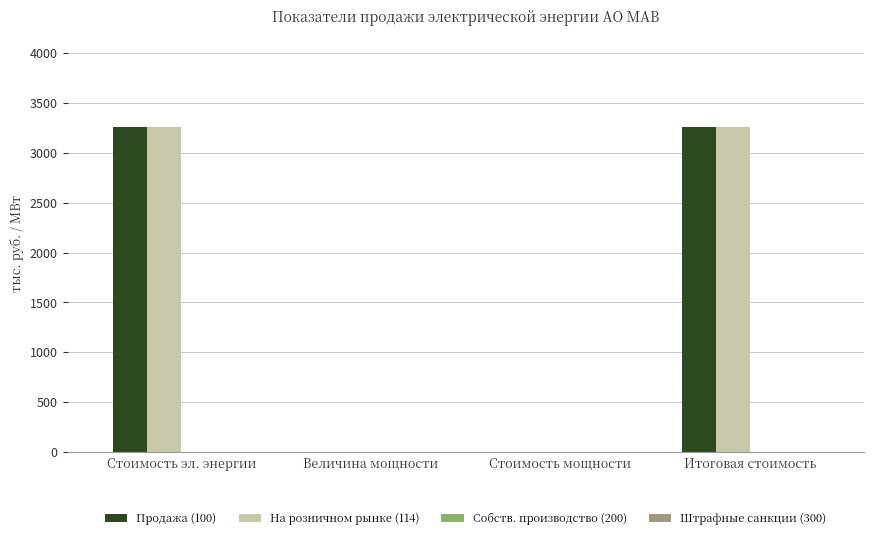

Reading right to left, what are all the values shown in this chart?

Продажа (100): Итоговая стоимость=3261.2	Стоимость мощности=0.0	Величина мощности=0.0	Стоимость эл. энергии=3261.2
На розничном рынке (114): Итоговая стоимость=3261.2	Стоимость мощности=0.0	Величина мощности=0.0	Стоимость эл. энергии=3261.2
Собств. производство (200): Итоговая стоимость=0.0	Стоимость мощности=0.0	Величина мощности=0.0	Стоимость эл. энергии=0.0
Штрафные санкции (300): Итоговая стоимость=0.0	Стоимость мощности=0.0	Величина мощности=0.0	Стоимость эл. энергии=0.0